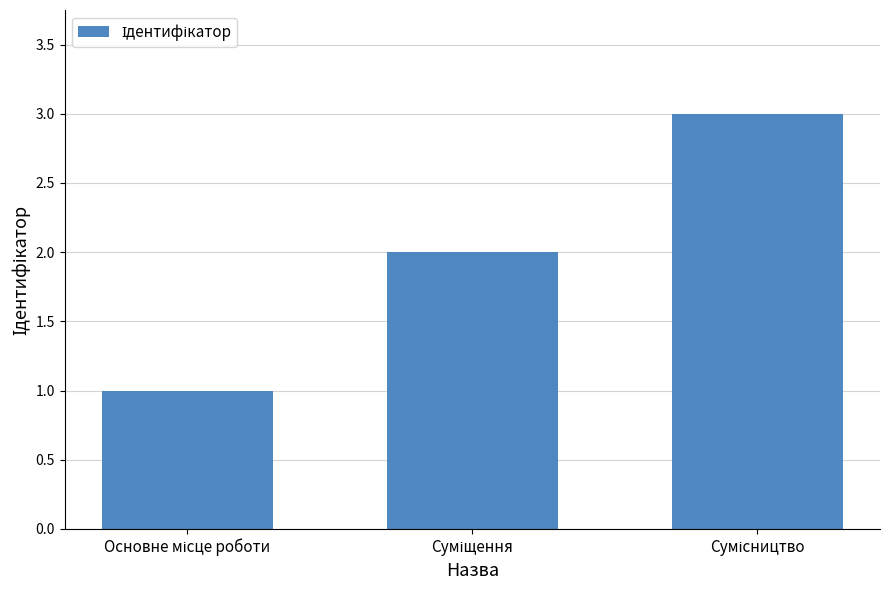

What is the difference between the second highest and minimum values?

1